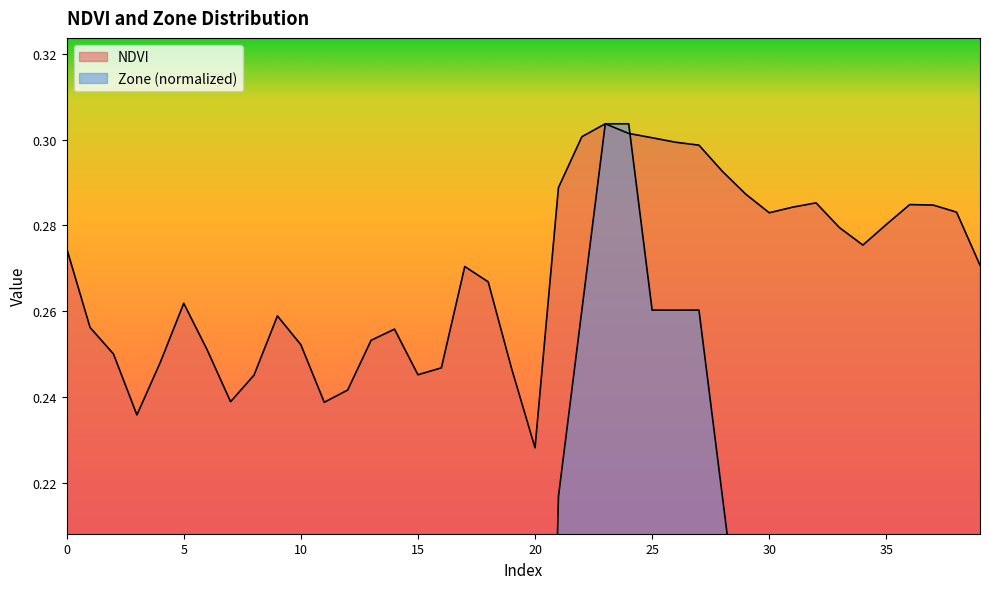

How many series are shown in this chart?

2